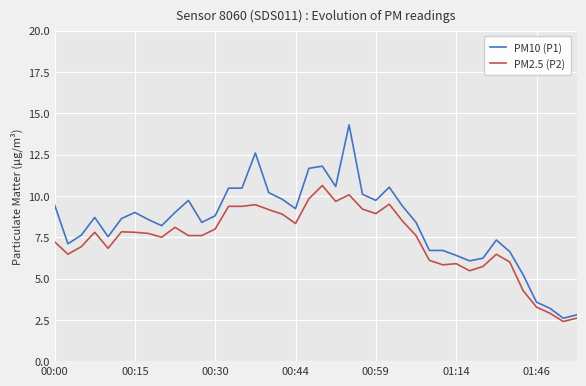

Which series has the widest spread of values?

PM10 (P1)